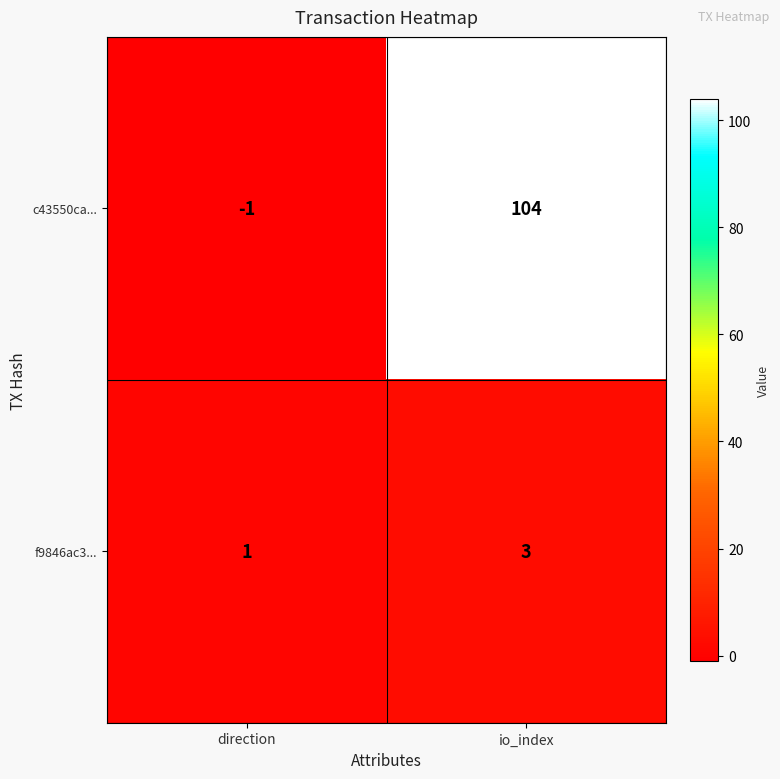

List the series in order of their peak value, lowest first.

f9846ac3..., c43550ca...